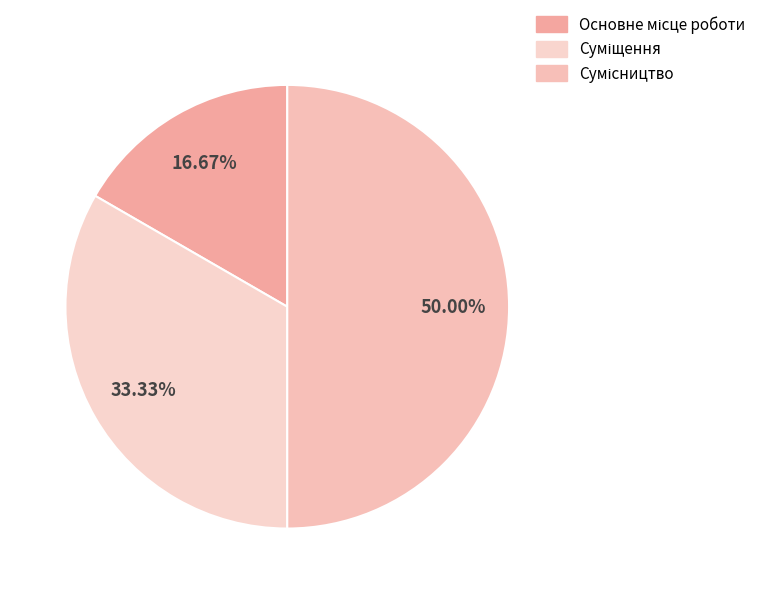

Count the number of slices in the pie.

3